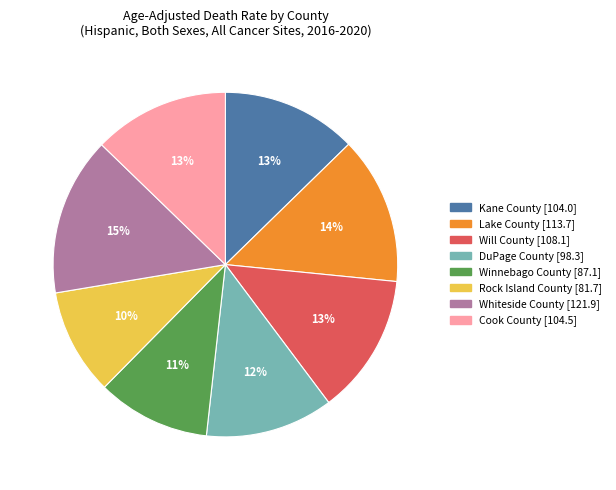

Do Whiteside County and Will County together represent more than half of the pie?

No